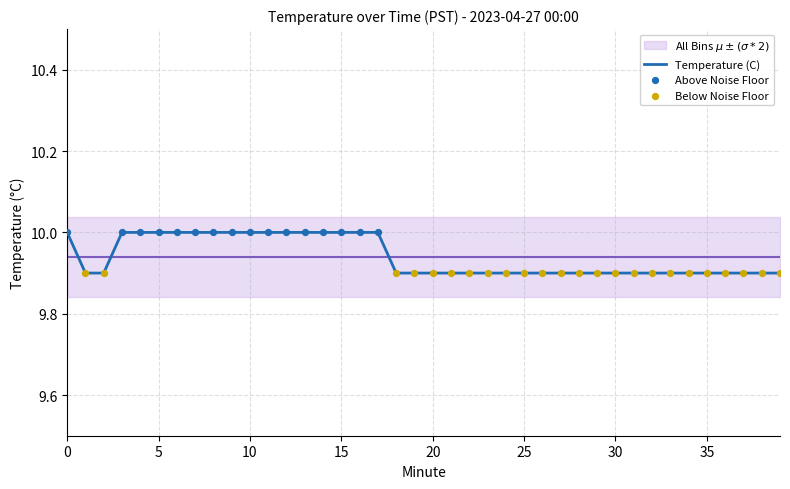

Which has a higher value, 37 or 13?

13